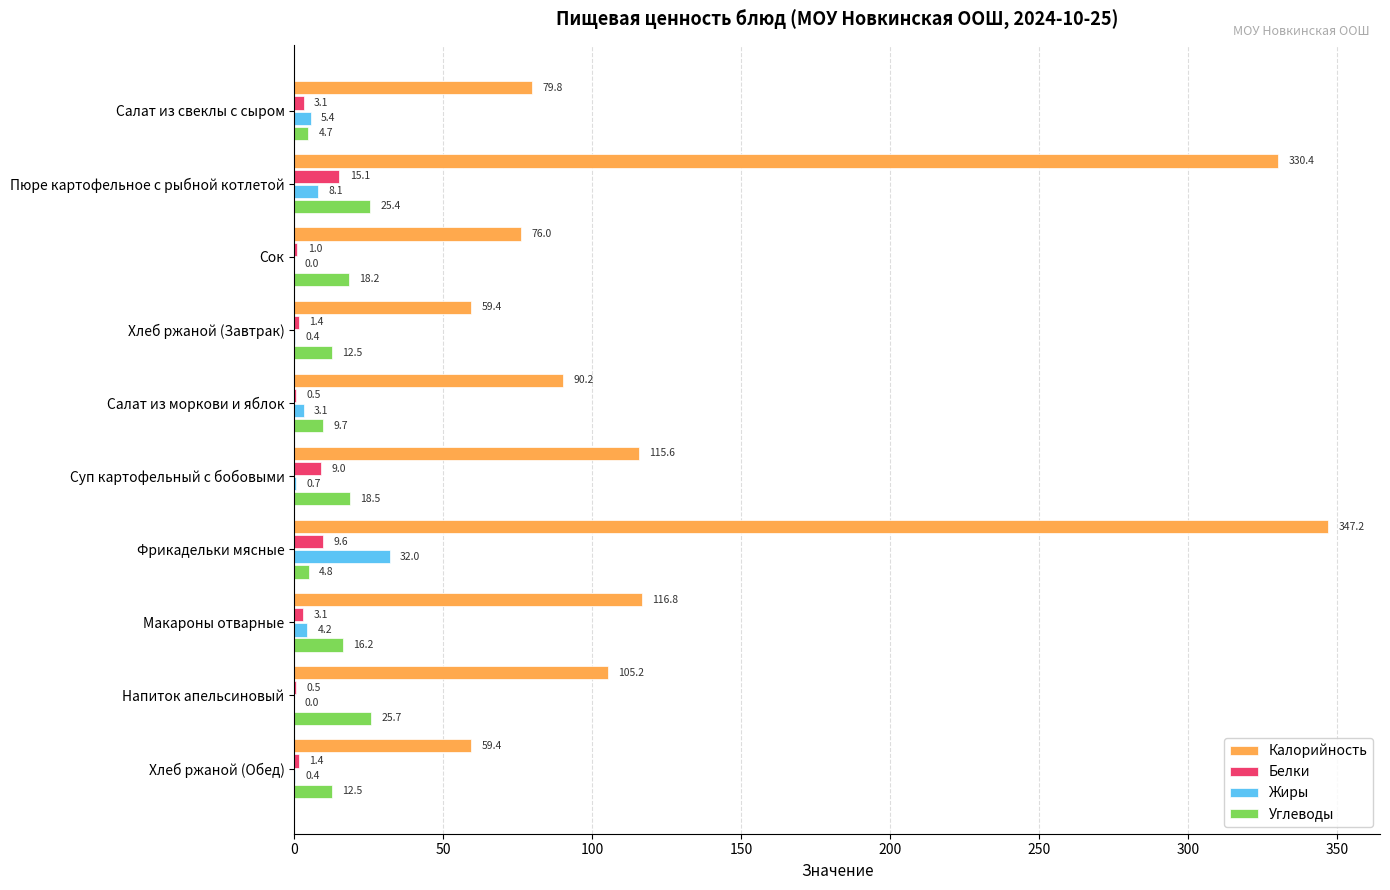

Is it true that Углеводы equals 18.2 at Сок?

True